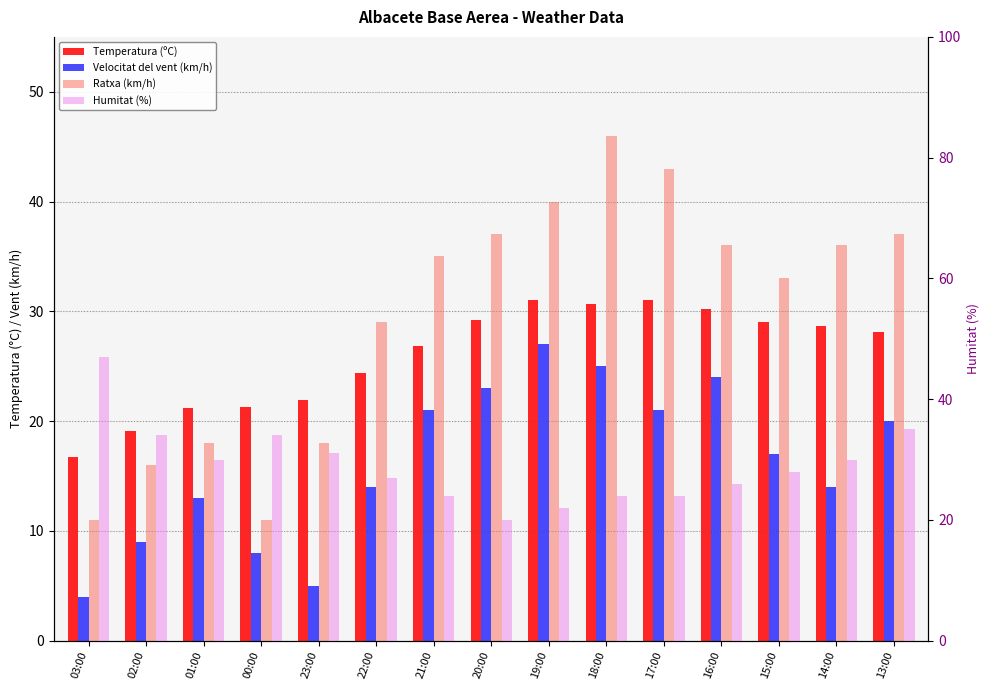

The Temperatura (ºC) series shows 19.1 at 02:00. True or false?

True